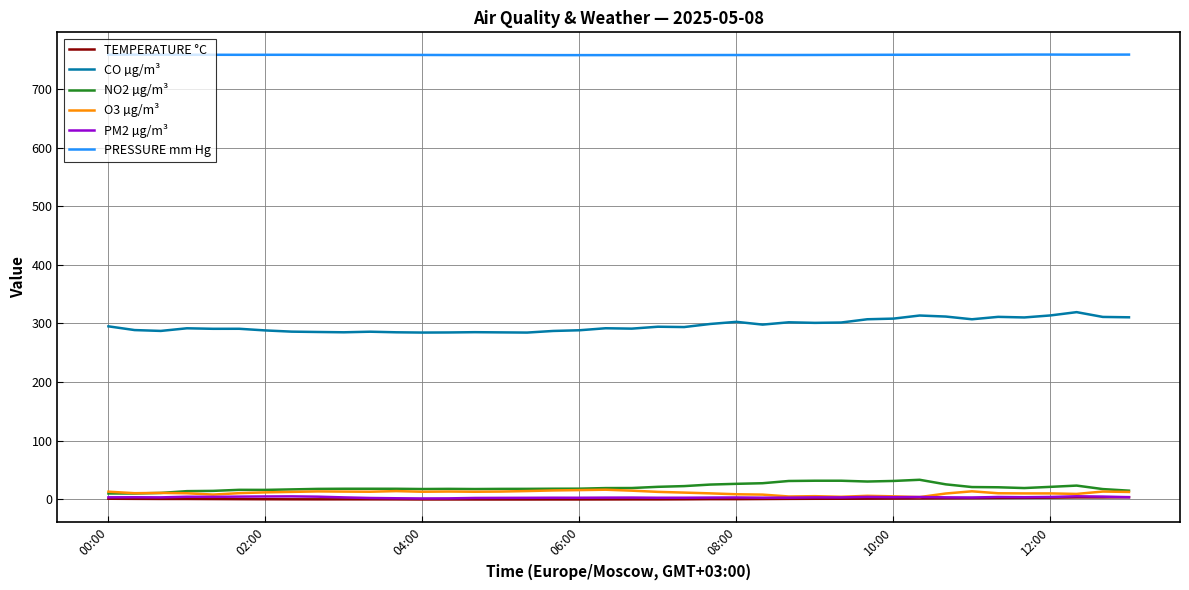

True or false: PRESSURE mm Hg and TEMPERATURE °C intersect in this chart.

False